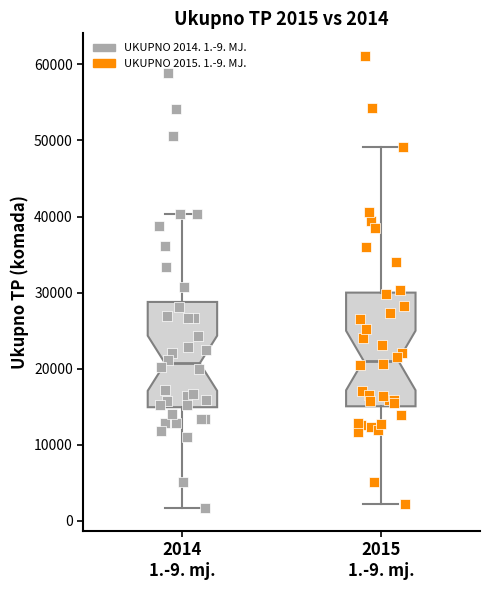

Which box is the tallest, from its lower edge to its upper edge?

2015 1.-9. mj.